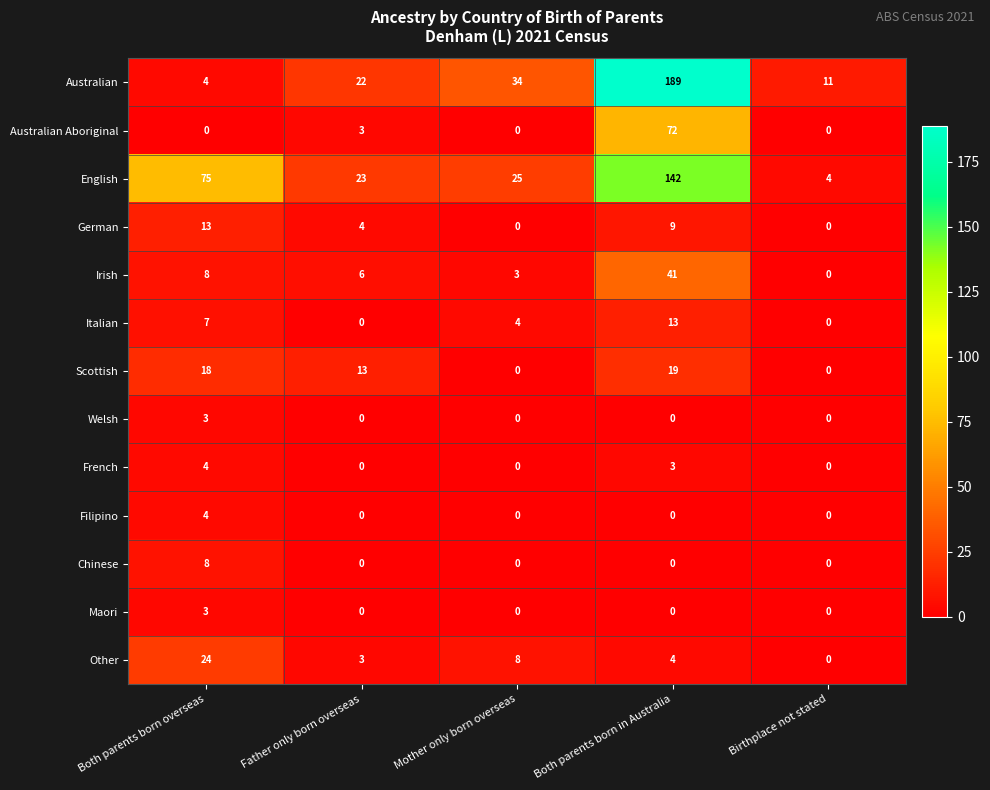

Which category has the highest value in the Scottish series?

Both parents born in Australia